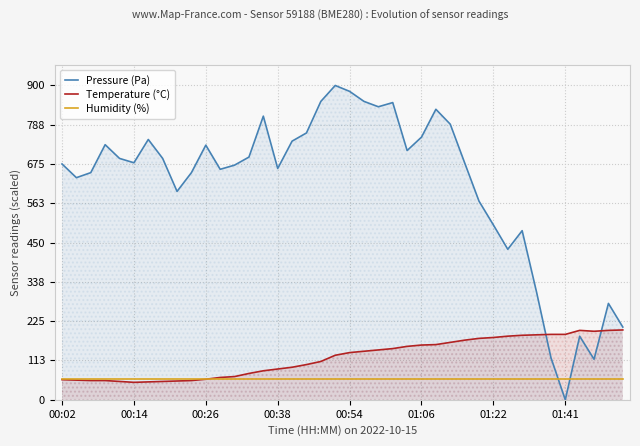

What is the total value across all series at 01:06?

968.9